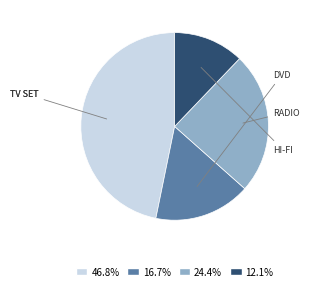

Is there a majority slice in this chart?

No